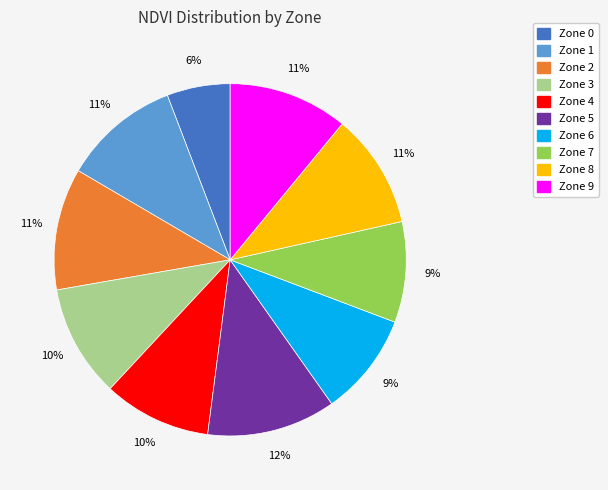

The Zone 4 slice represents 10% of the pie. True or false?

True